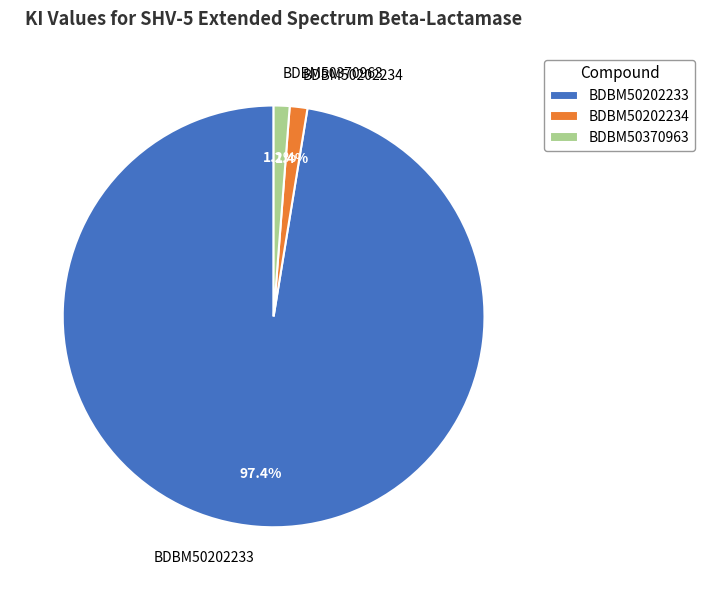

Which category has the biggest portion of the pie?

BDBM50202233